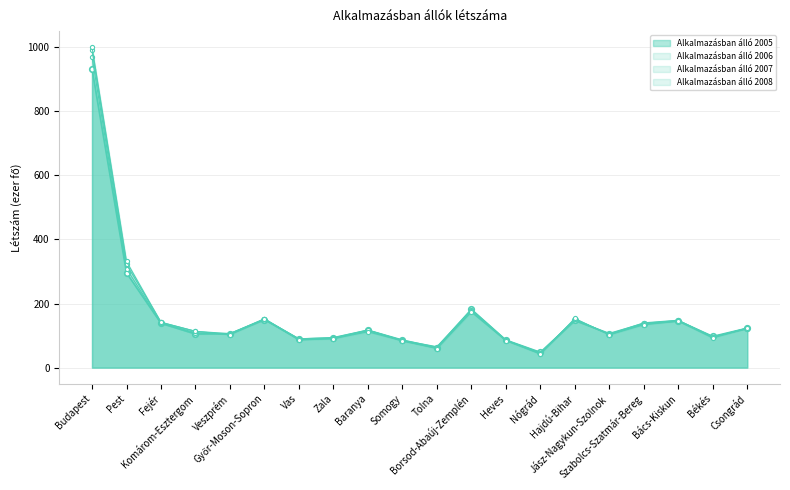

What is the label of the 14th point from the left?

Nógrád